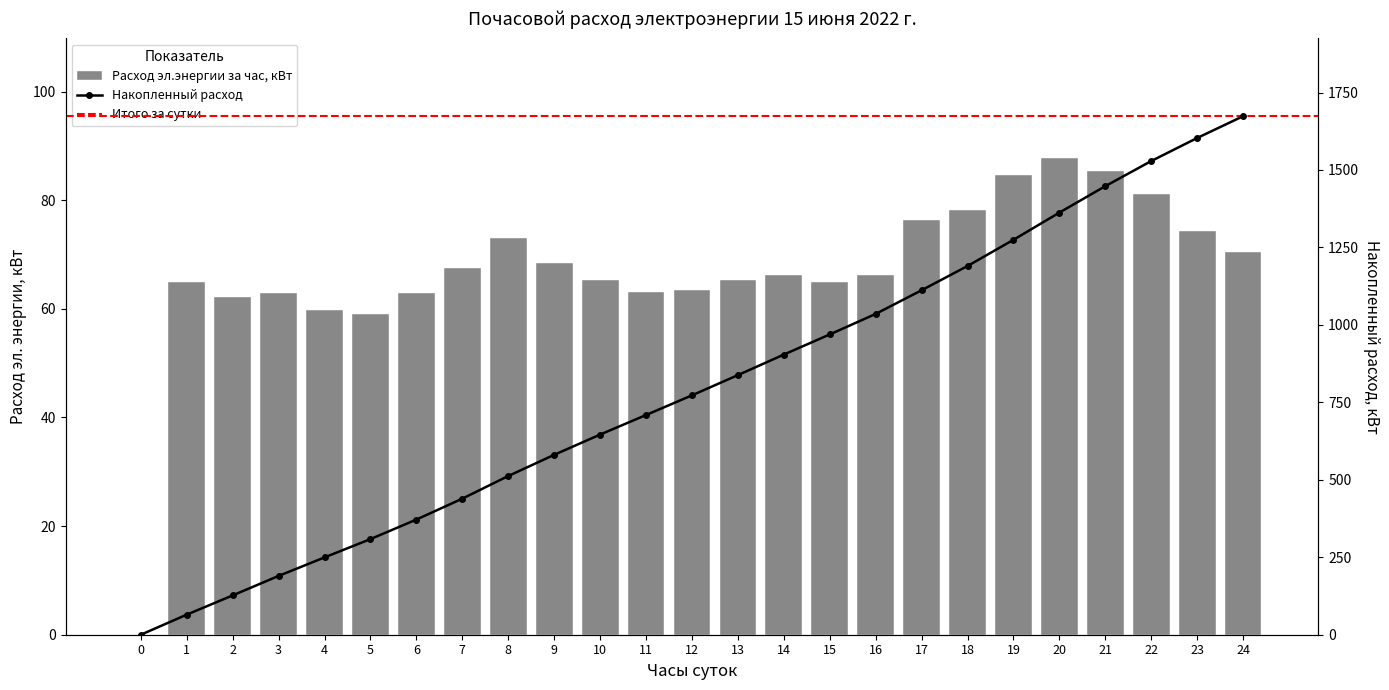

Where is the data nearest to the value 43?

5